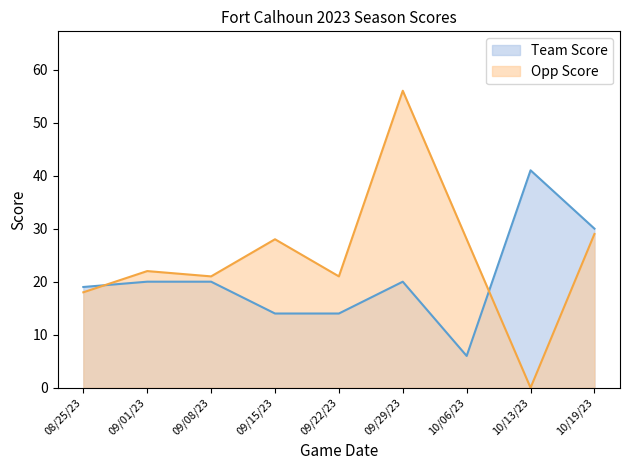

Rank the series at 10/13/23 from highest to lowest value.

Team Score, Opp Score